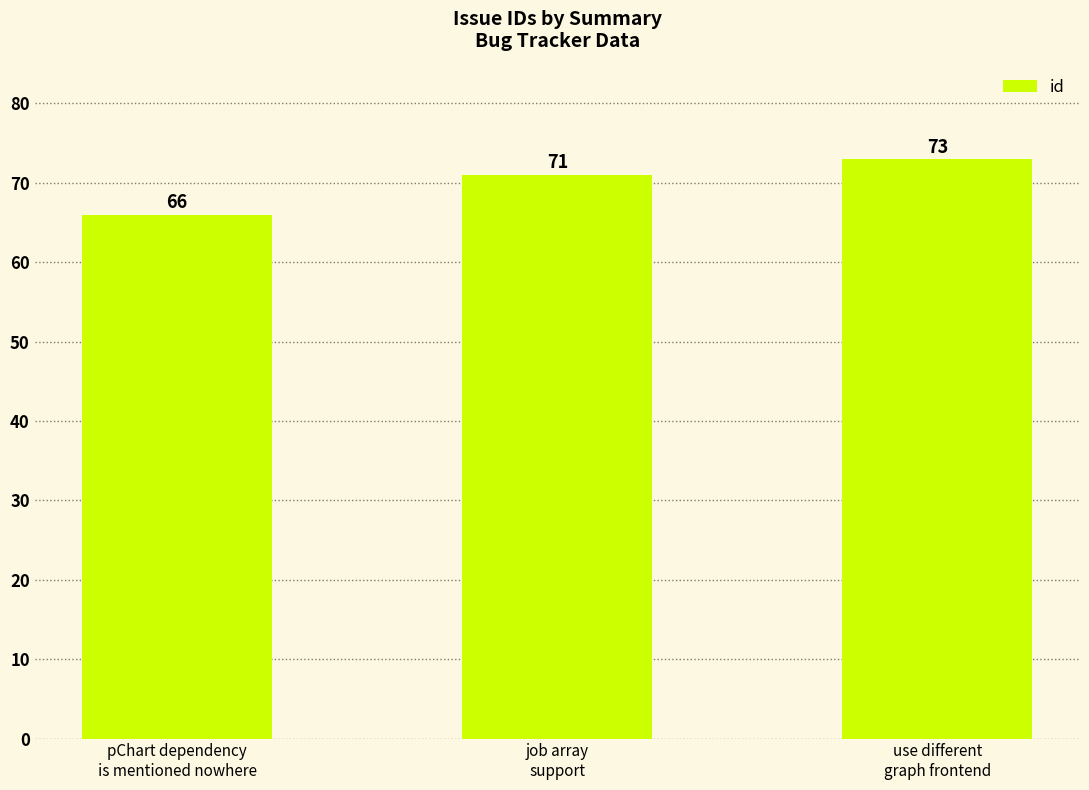

Is it true that the value at use different
graph frontend is 73?

True